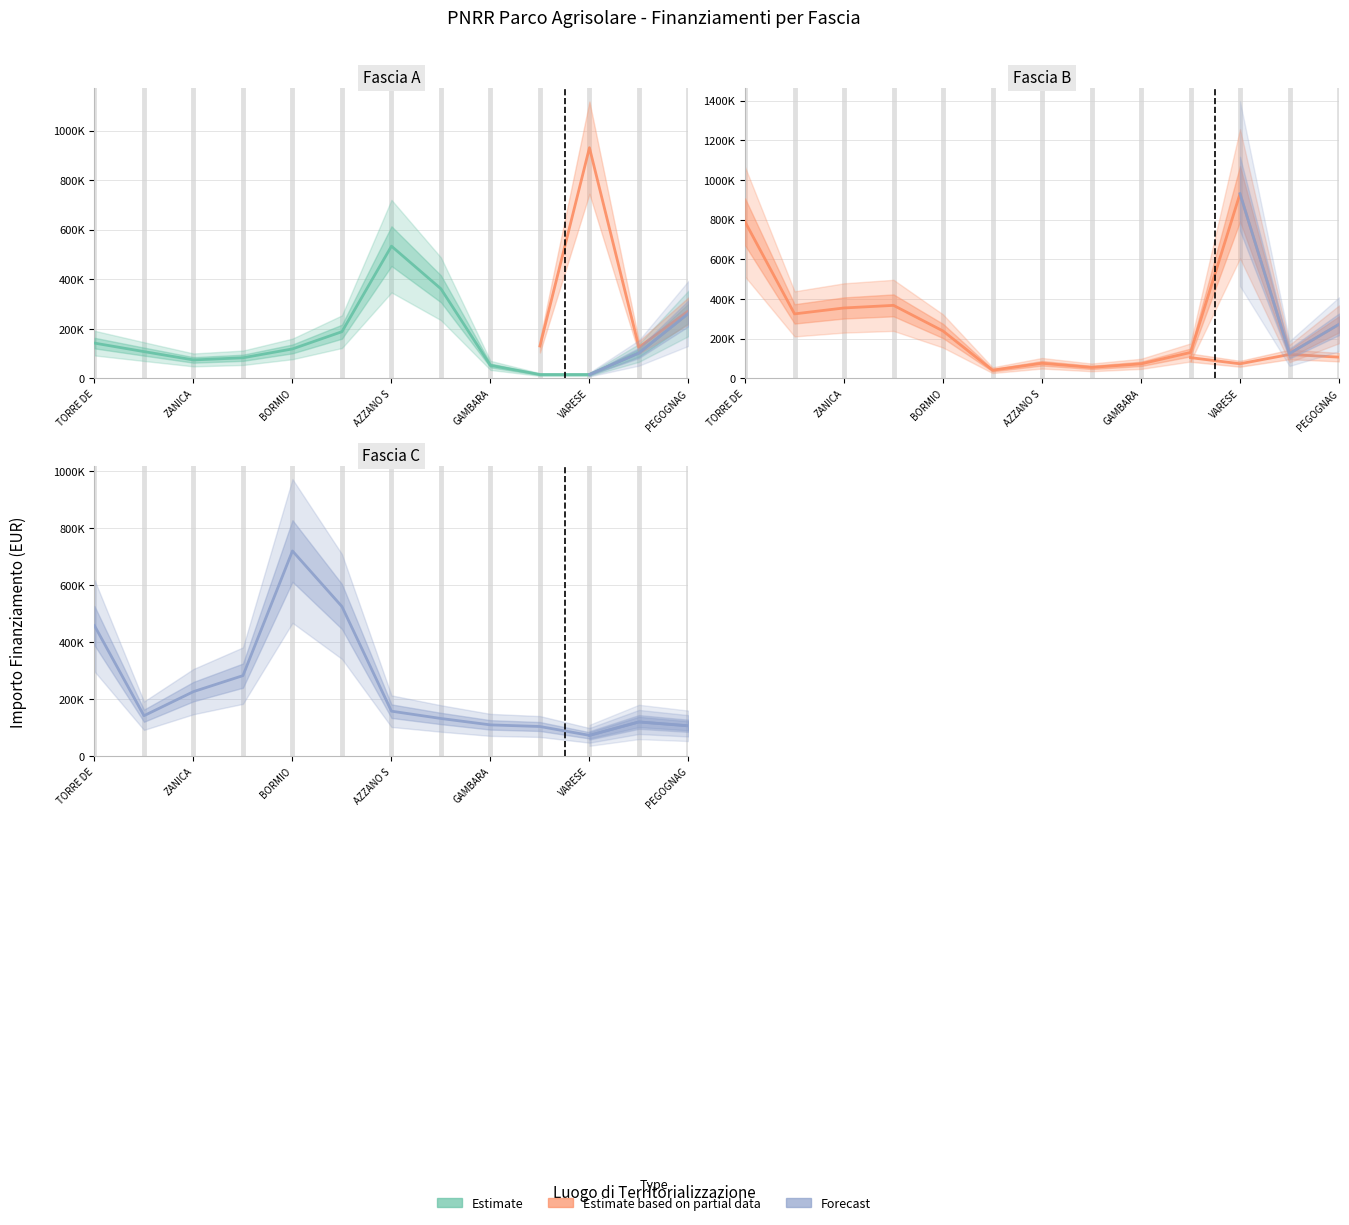

True or false: Fascia A and Fascia B cross at least once.

True